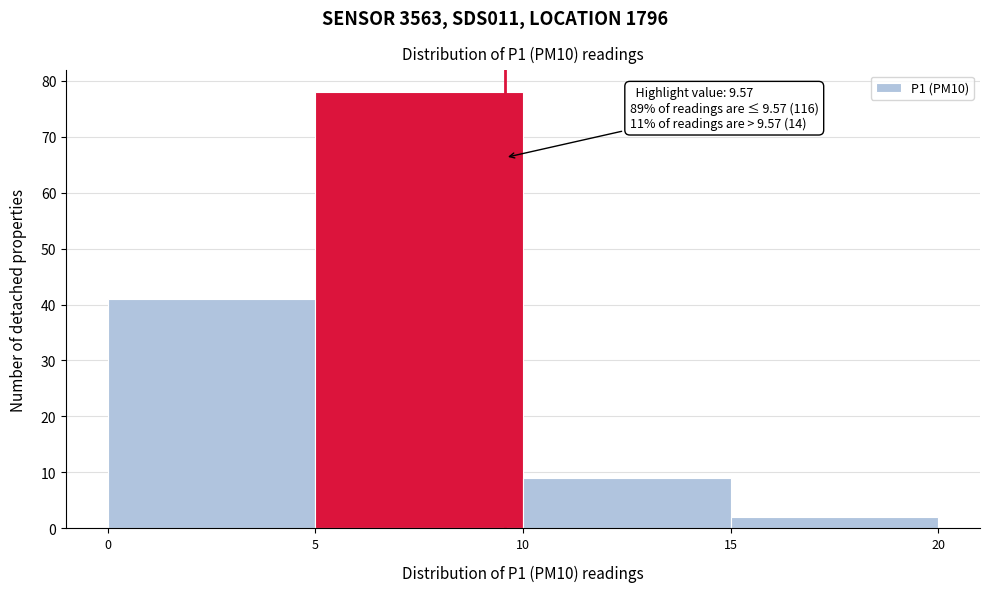

Which range on the x-axis has the tallest bar?

5 to 10